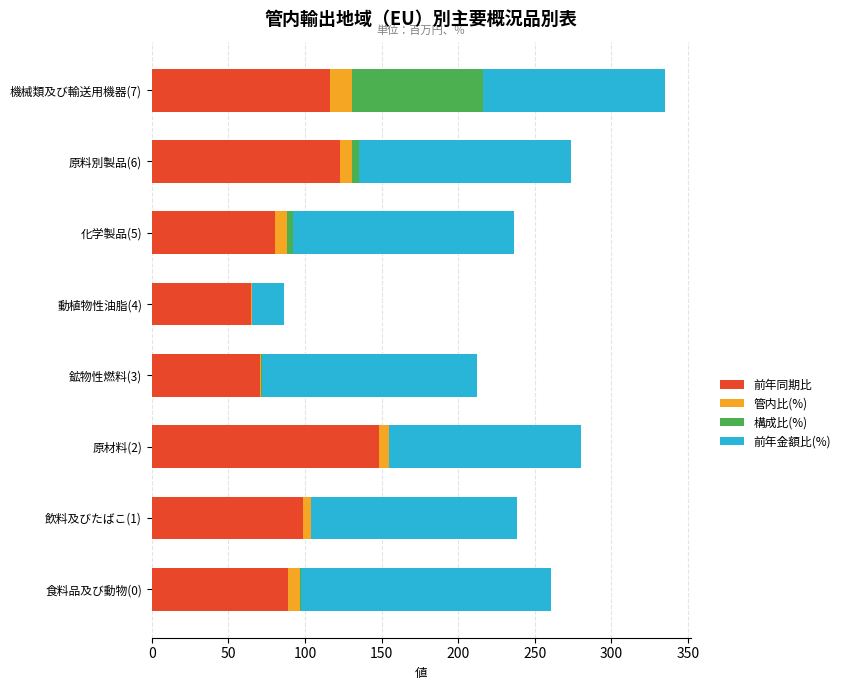

At which category is the sum across all series the highest?

機械類及び輸送用機器(7)